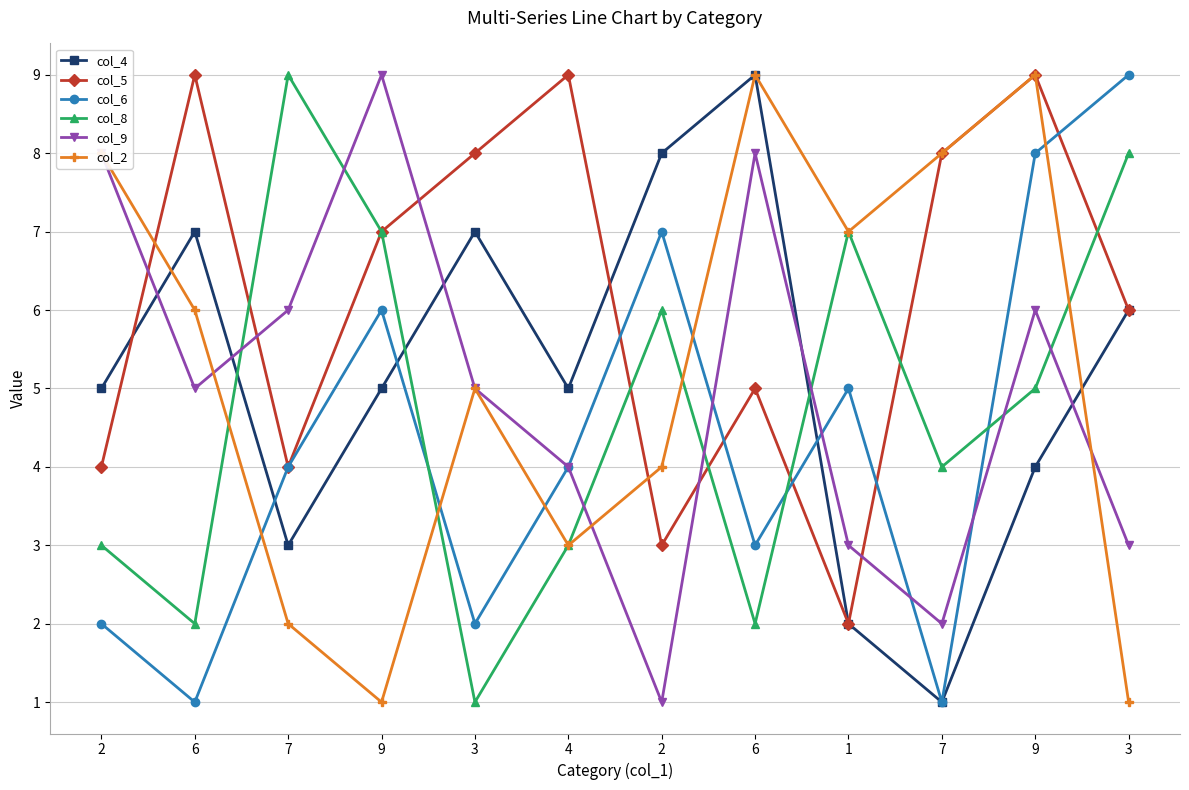

What is the label of the 9th point from the right?

9